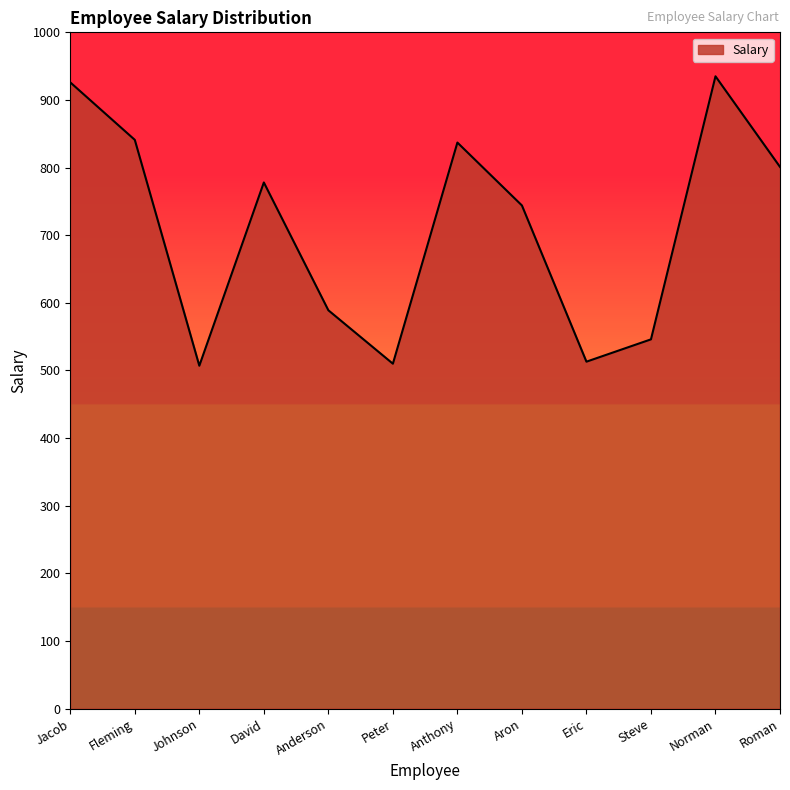

Which label corresponds to the largest value in the chart?

Norman